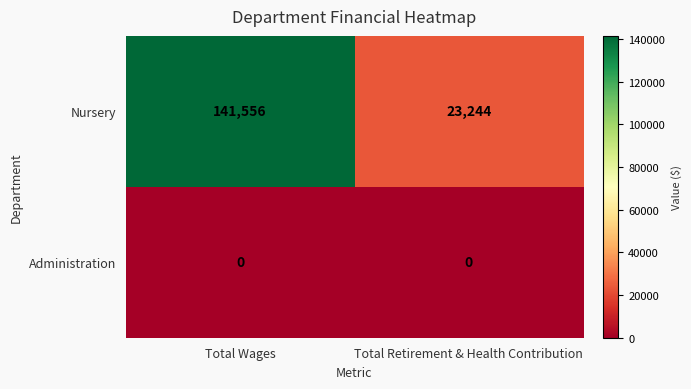

List the series in order of their peak value, highest first.

Nursery, Administration